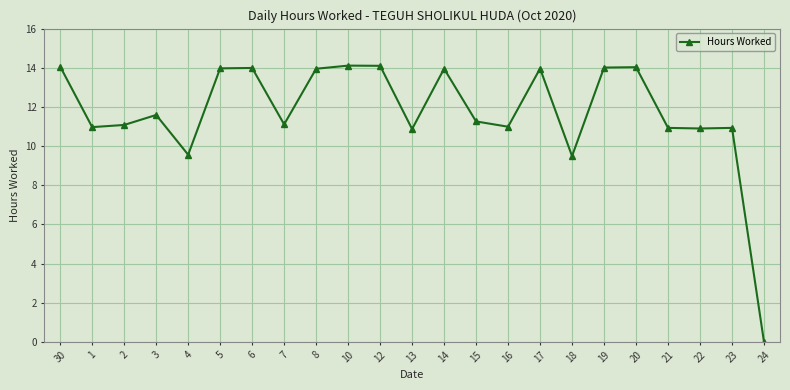

Where does the data first go above 11?

30